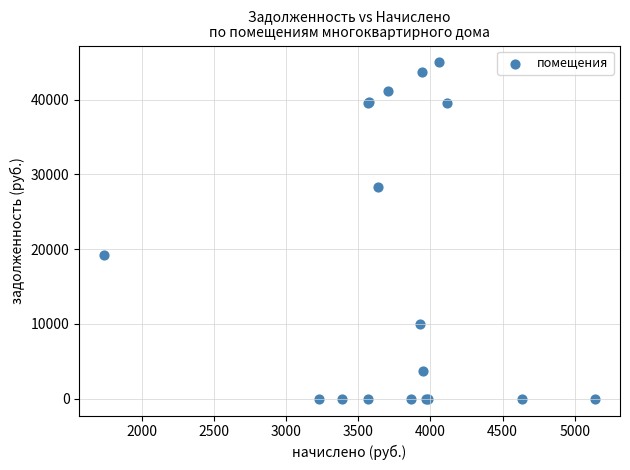

What Y value in the scatter plot is closest to 22485?

19273.8